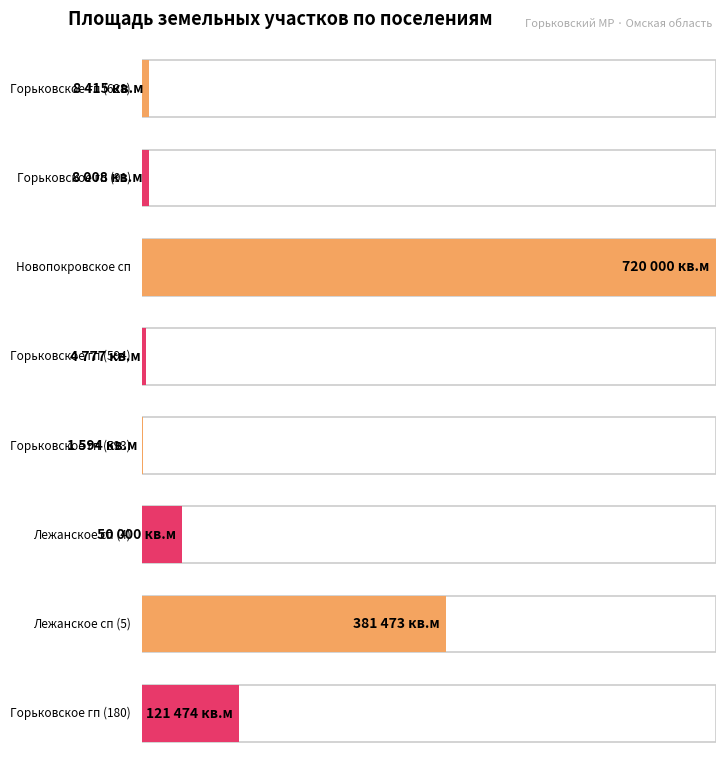

Reading left to right, extract all data points from this chart.

8415	8008	720000	4777	1594	50000	381473	121474